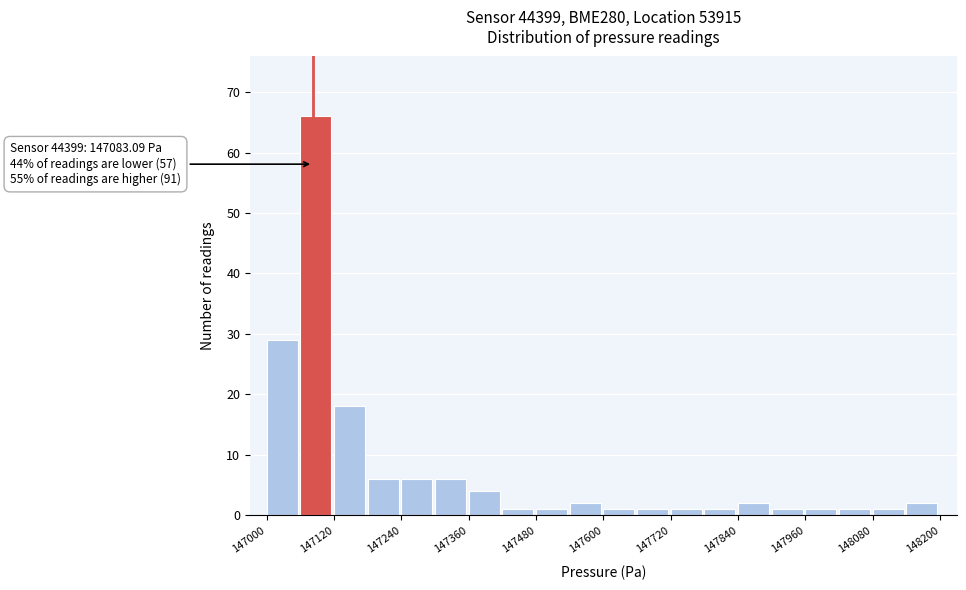

Around what value on the x-axis is the tallest bar? Give the approximate position of its centre, as read against the axis.

147080